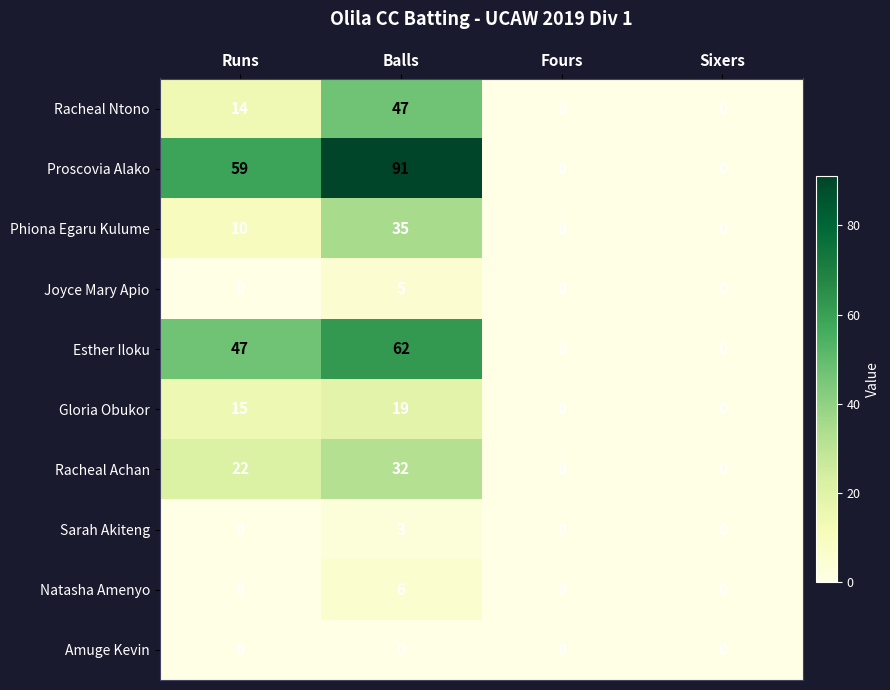

At how many categories does at least one series exceed 88?

1